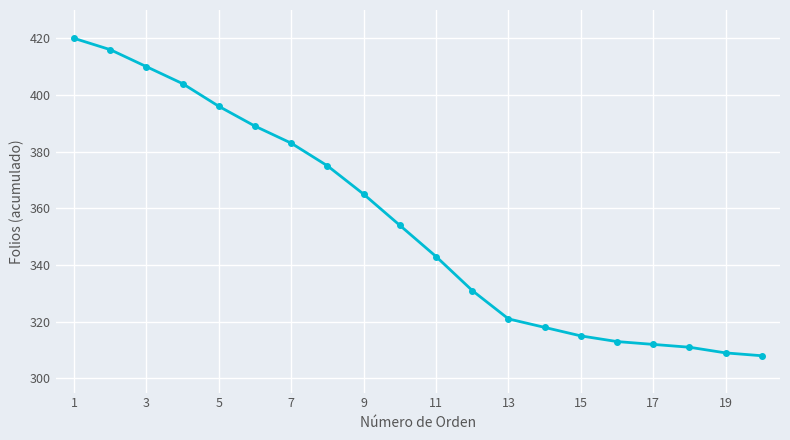

What is the difference between the maximum and minimum values?

112